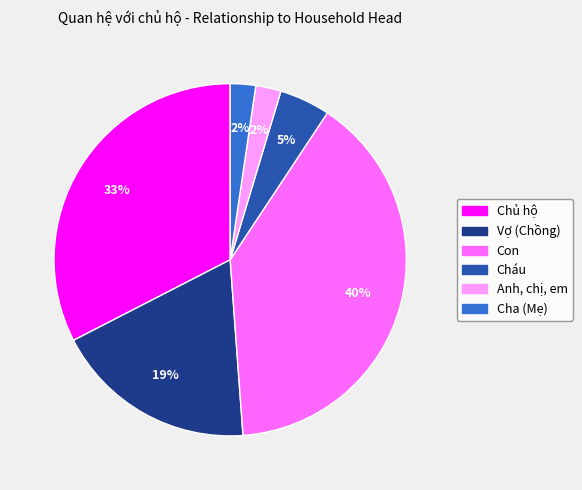

Count the number of slices in the pie.

6